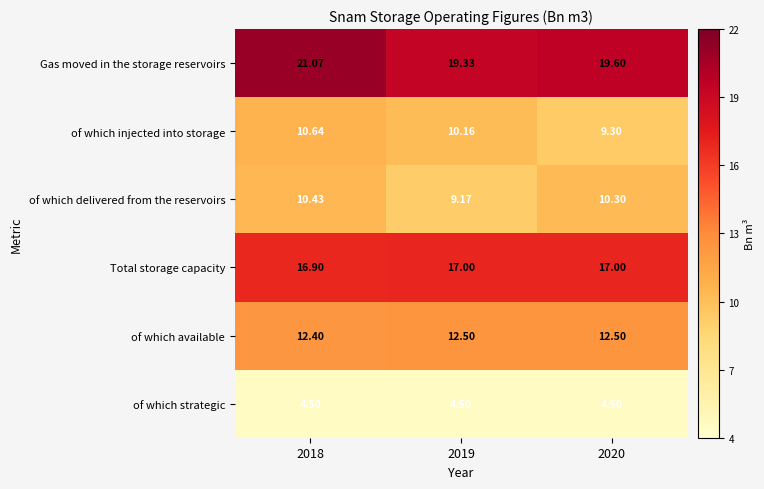

Which series has the widest spread of values?

Gas moved in the storage reservoirs